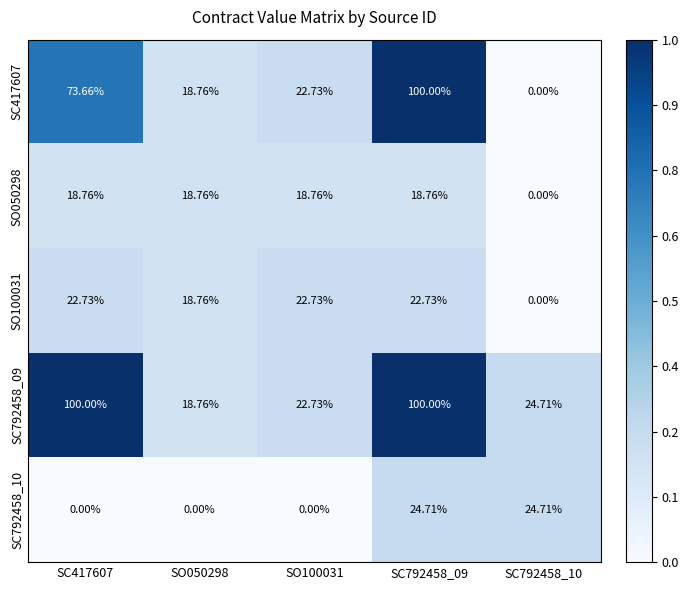

At how many categories does at least one series exceed 0?

5